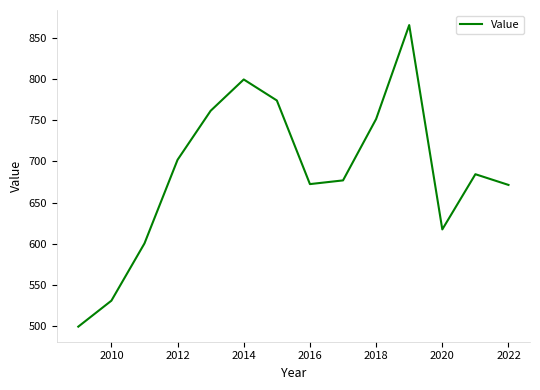

What is the difference between the maximum and minimum values?

366.0